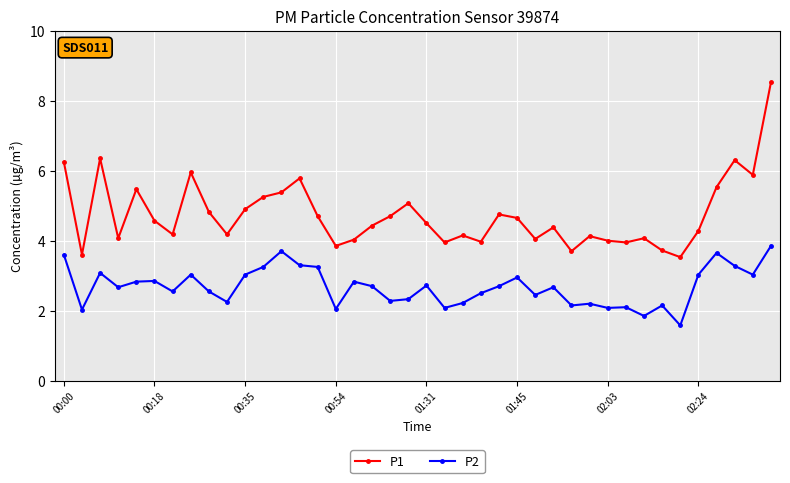

True or false: P1 has more than 0 points higher than both neighbors.

True